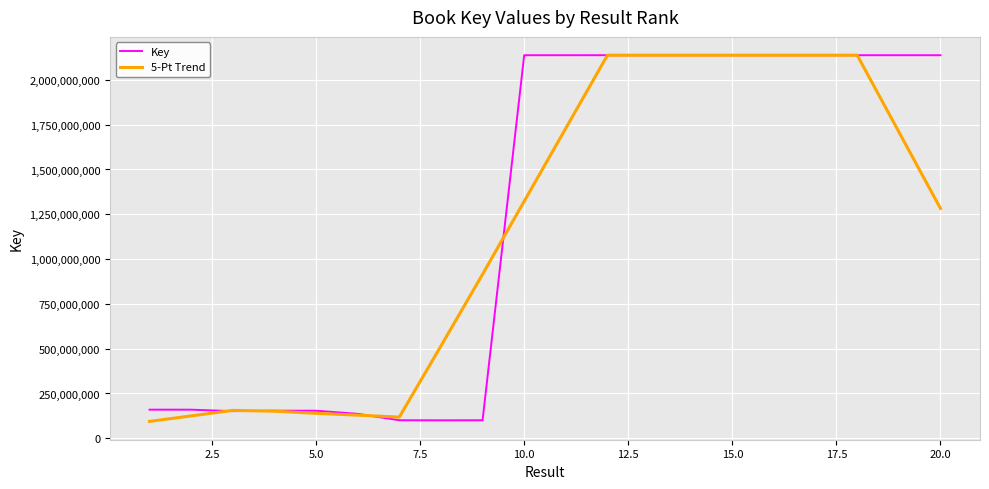

What is the minimum value for Key?

100196502.0